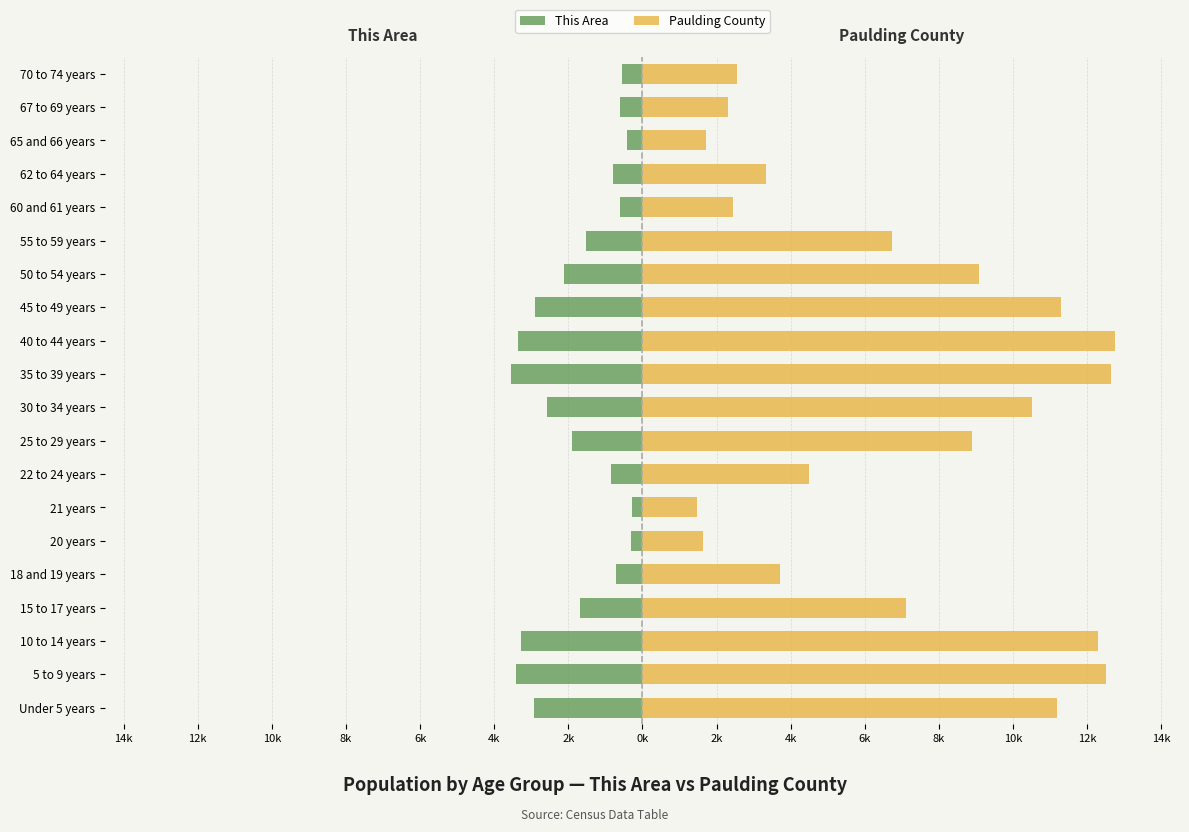

Between 20 years and 40 to 44 years, which series saw the biggest shift?

Paulding County